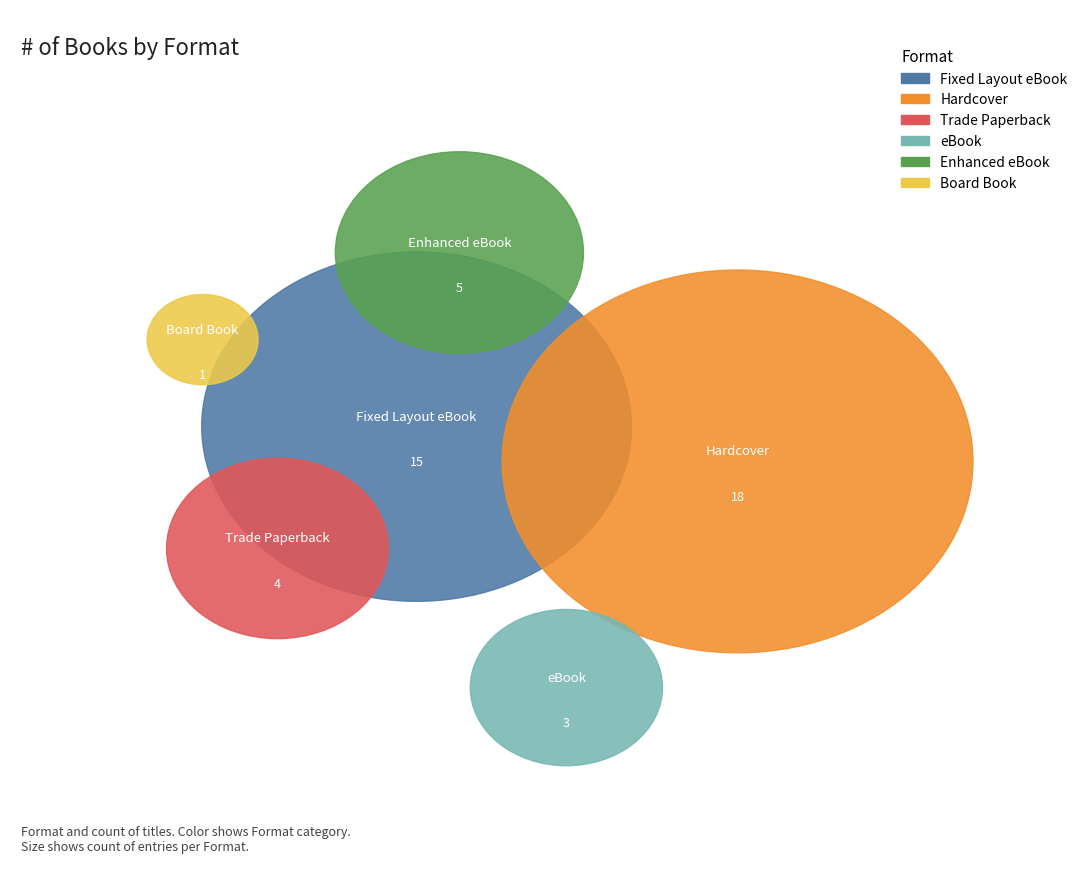

The Board Book slice represents 1% of the pie. True or false?

False